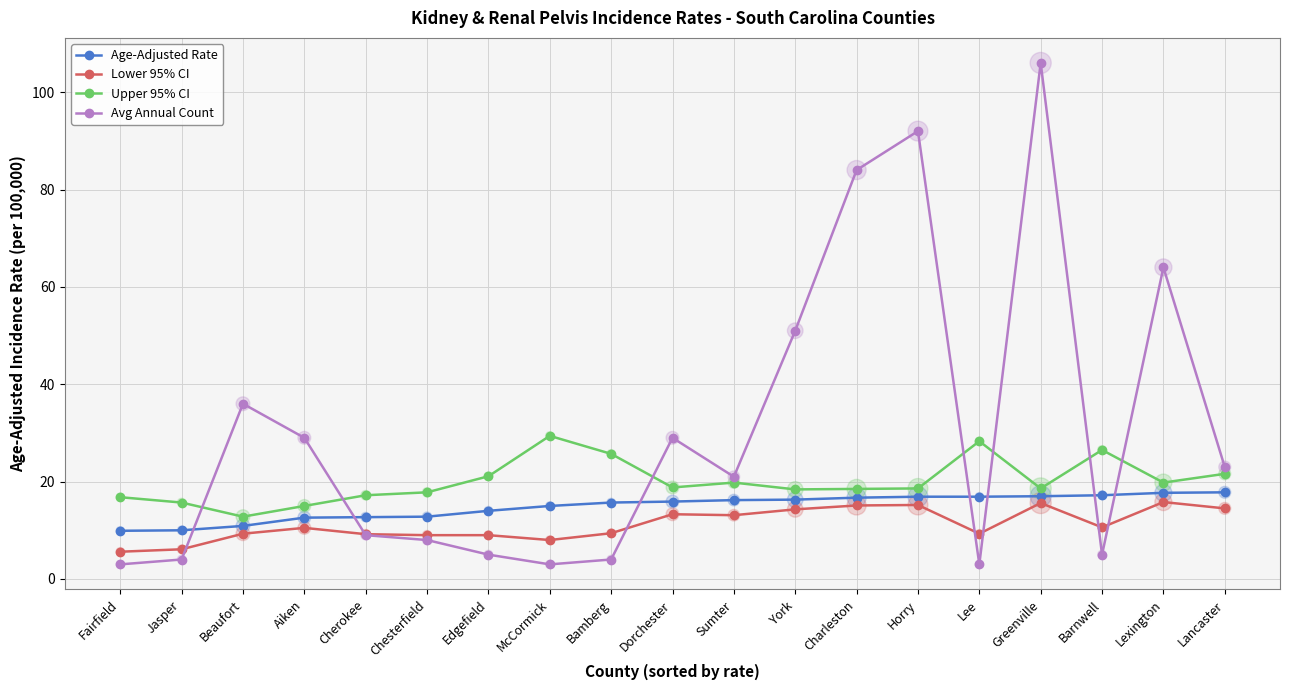

Between York and Barnwell, which series saw the biggest shift?

Avg Annual Count